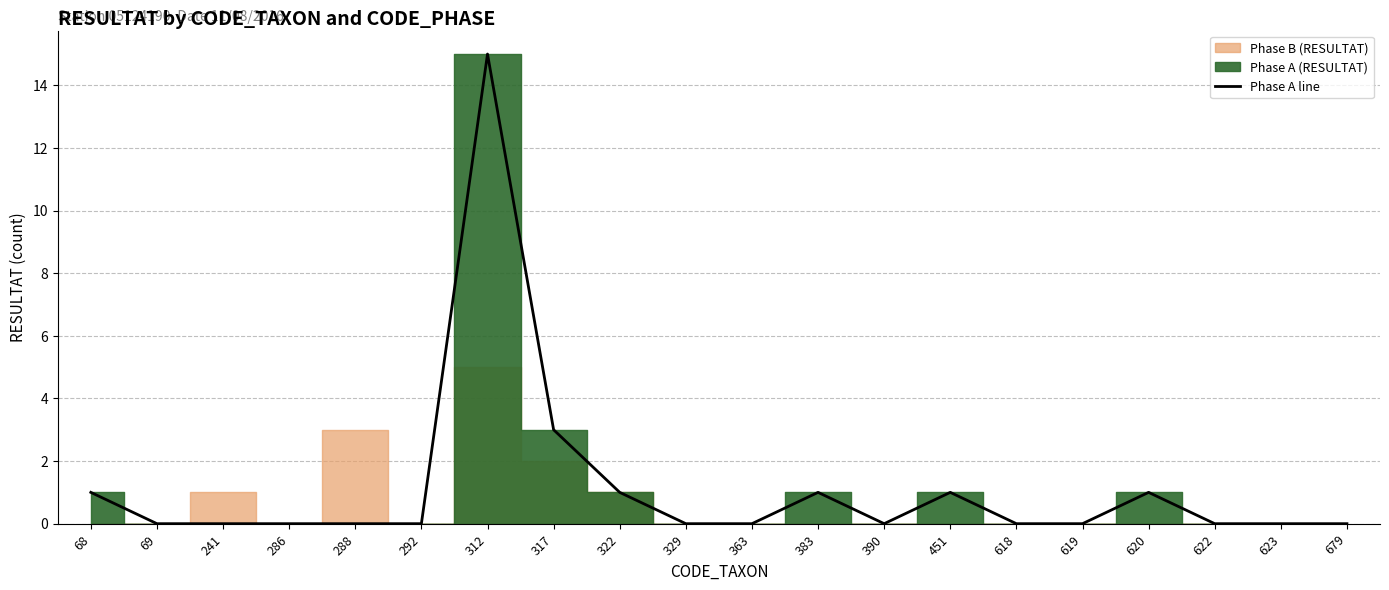

Reading left to right, list all the values displayed in this chart.

68=1	69=0	241=0	286=0	288=0	292=0	312=15	317=3	322=1	329=0	363=0	383=1	390=0	451=1	618=0	619=0	620=1	622=0	623=0	679=0